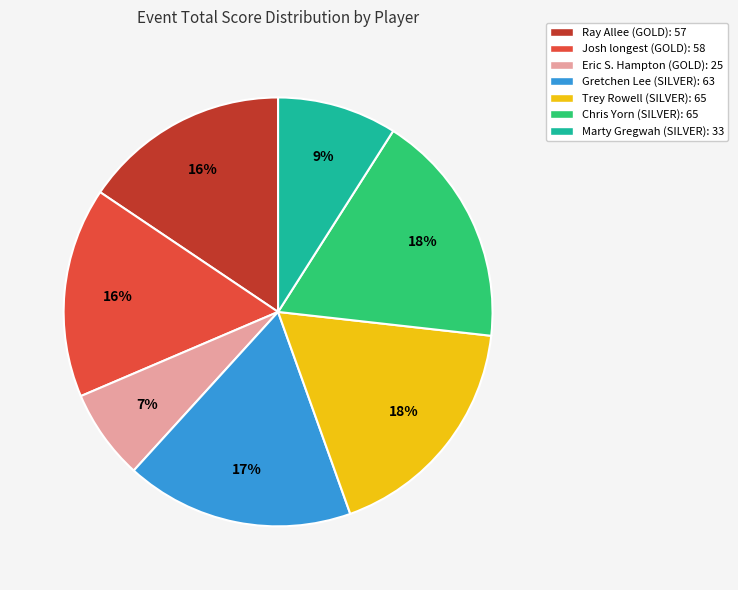

Do Josh longest (GOLD) and Marty Gregwah (SILVER) together represent more than half of the pie?

No